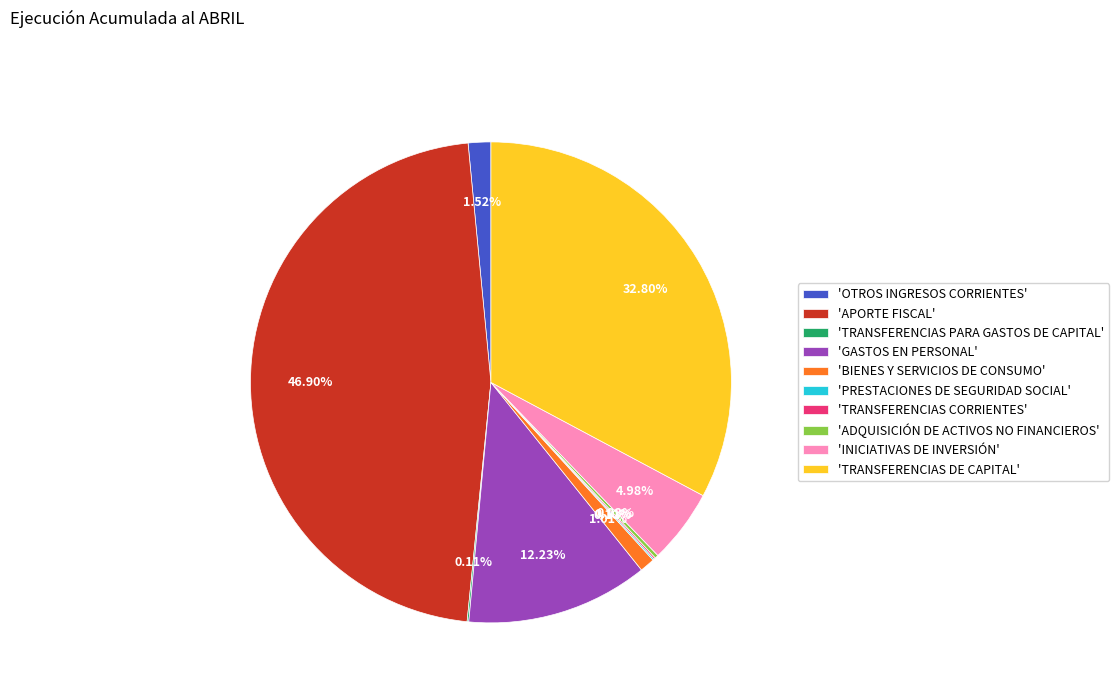

What is the largest slice in the pie chart?

'APORTE FISCAL'